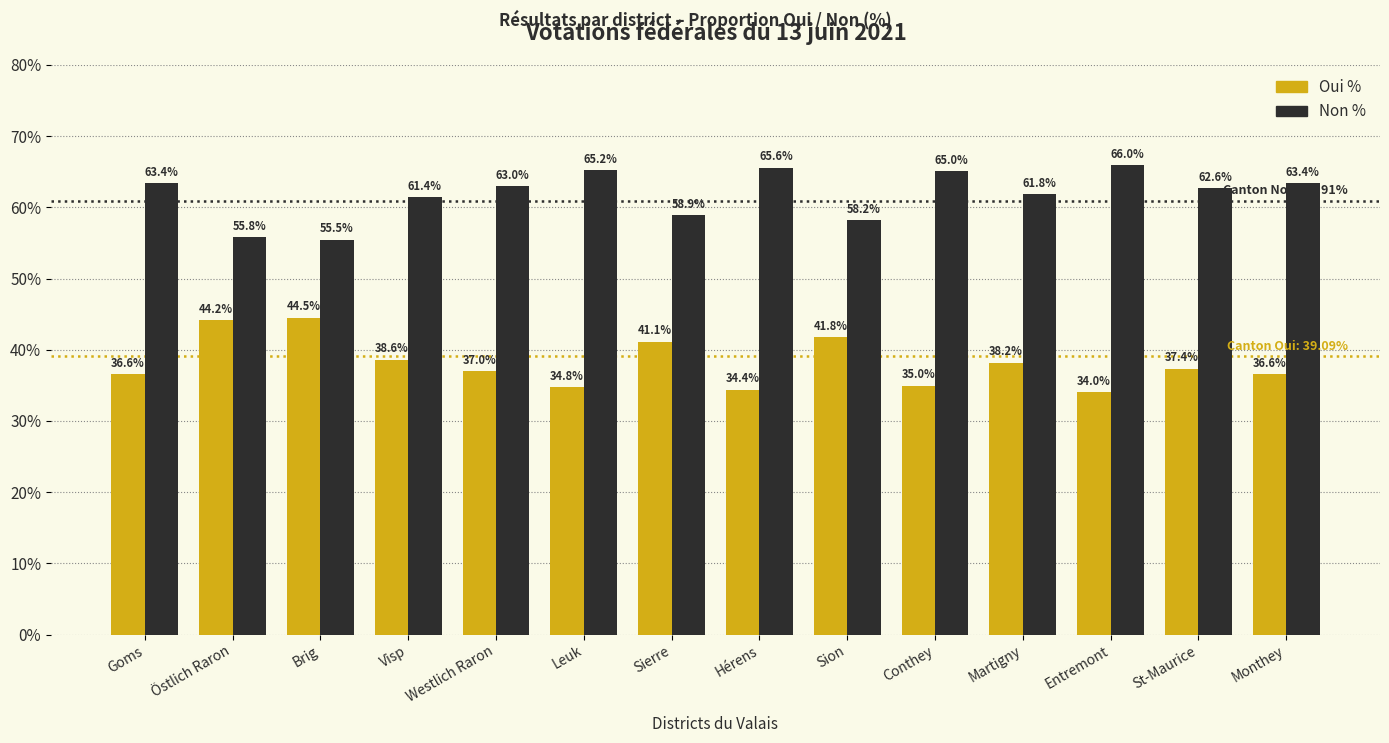

What is the total value across all series at Hérens?

100.0